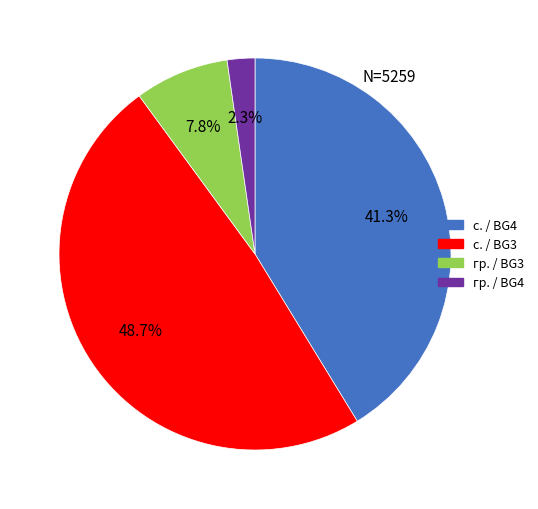

Does any single category account for the majority?

No